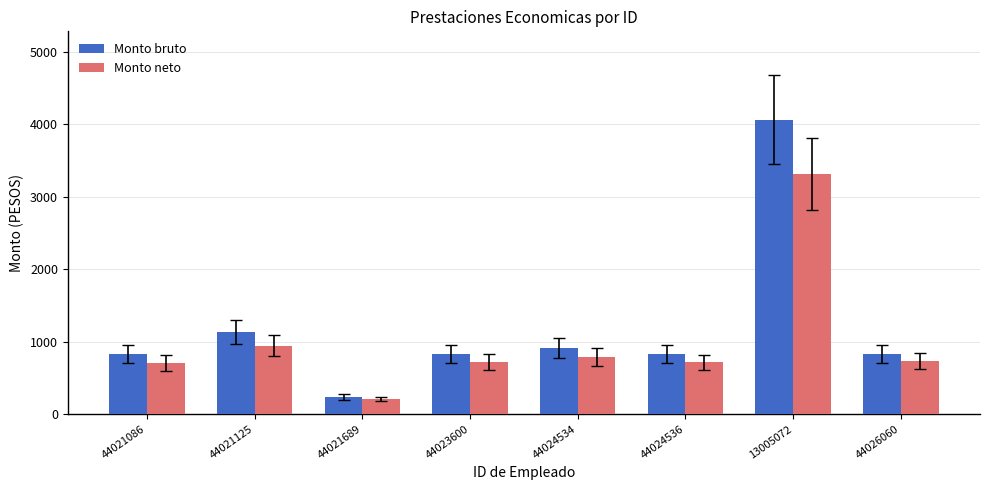

What is the total value across all series at 44024534?

1700.9